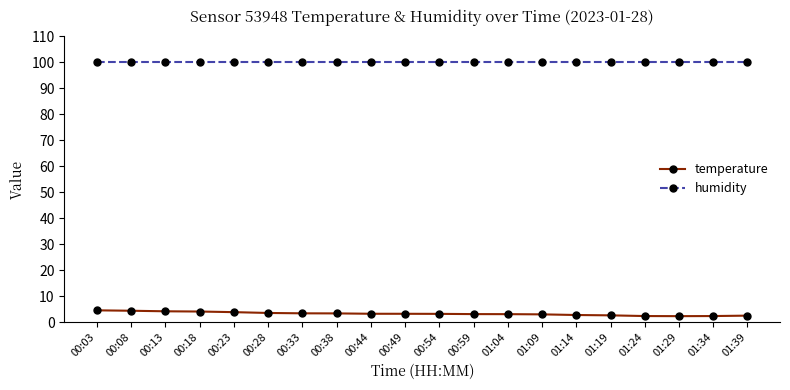

What is the difference between the temperature values at 01:04 and 01:09?

0.1